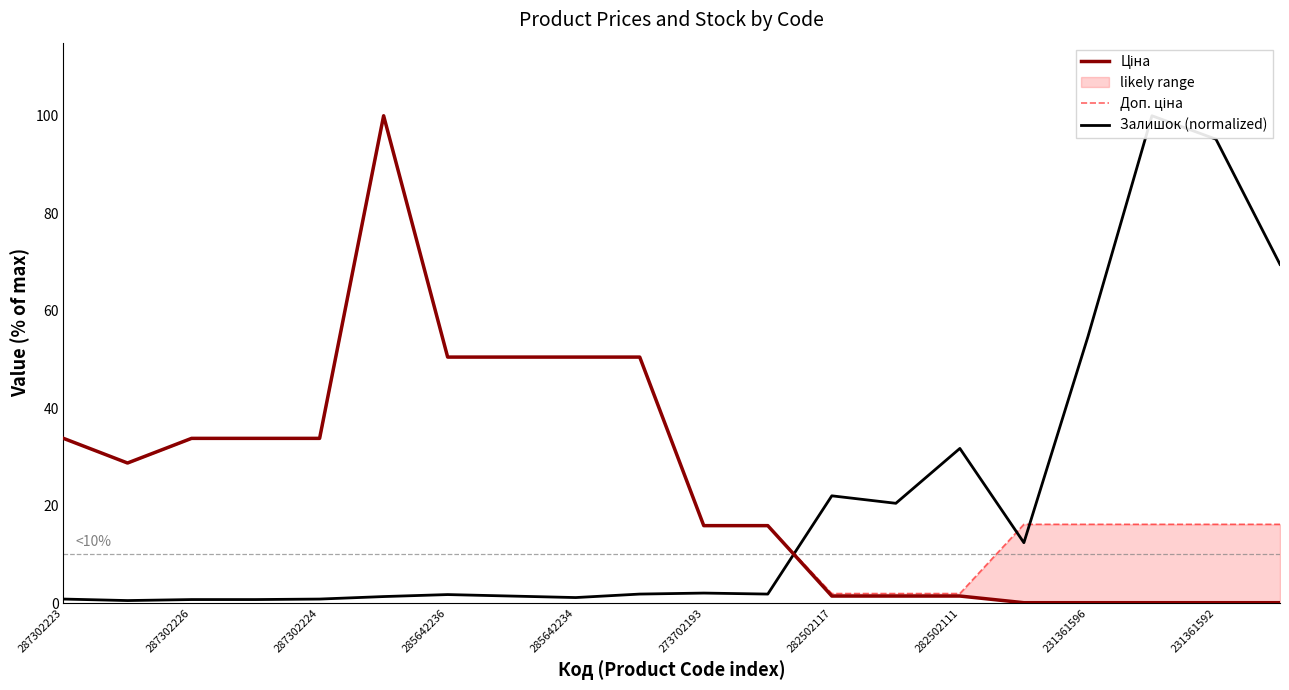

Where is the first local maximum for Залишок (normalized)?

285642236